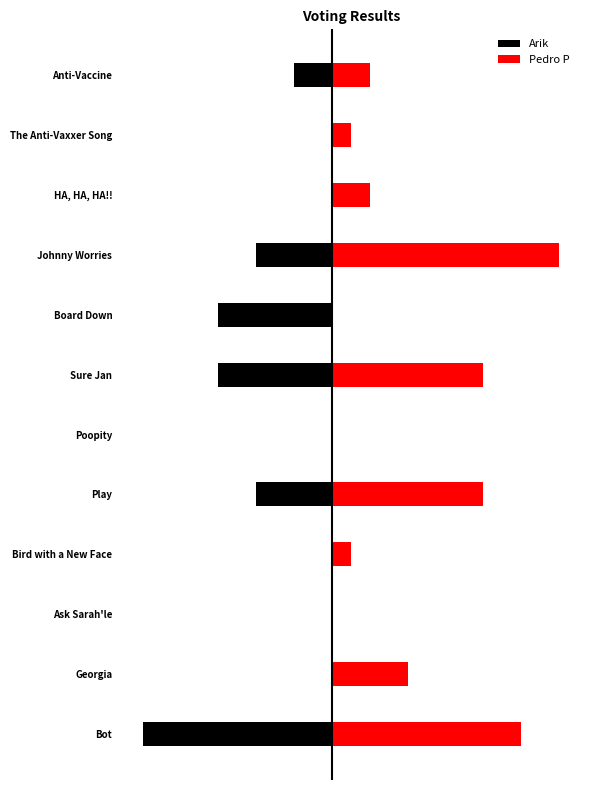

How many data points in Arik are less than 0?

6